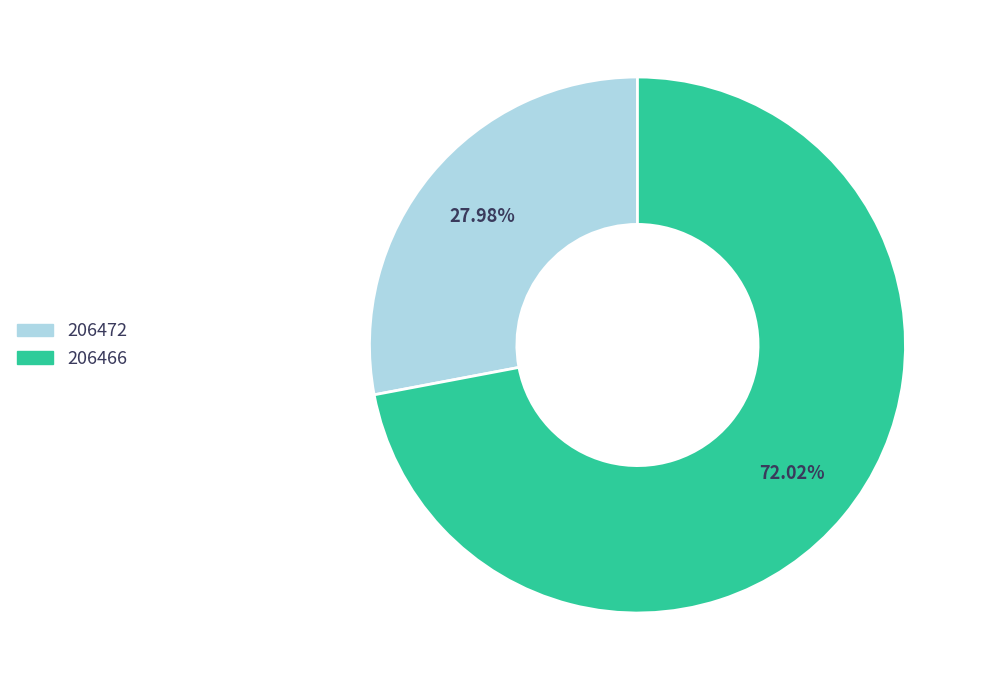

Rank the categories by value from highest to lowest.

206466, 206472